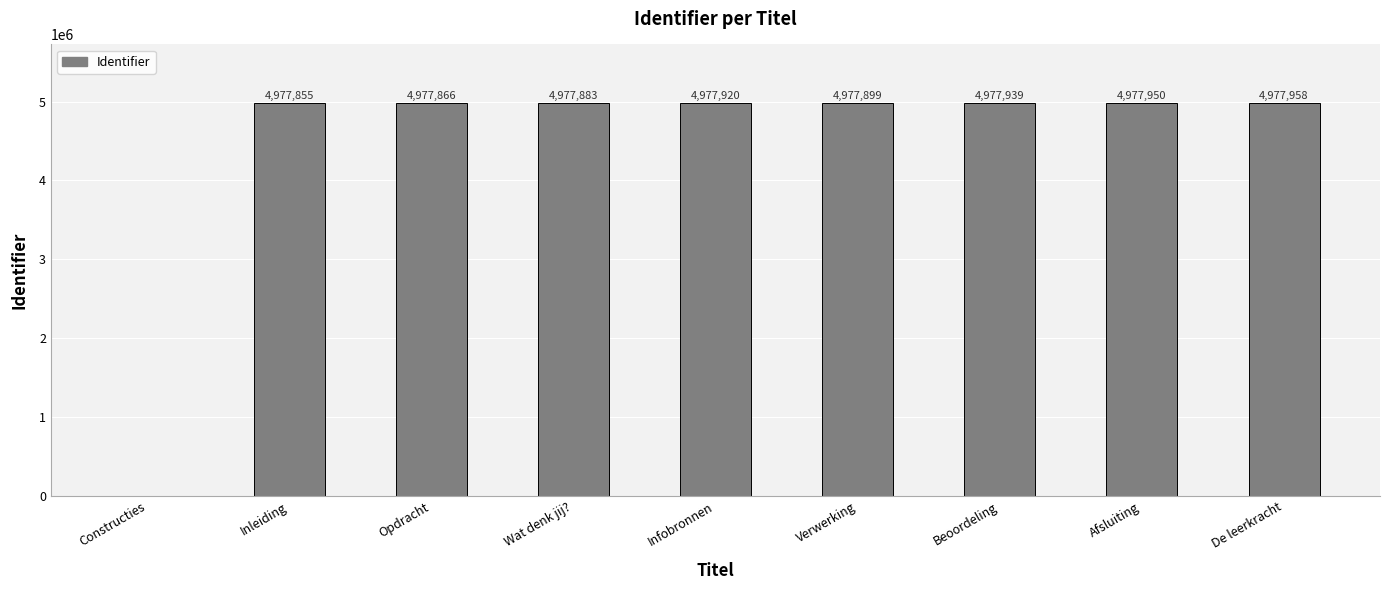

What is the ratio of the value at Infobronnen to the value at Verwerking?

1.0